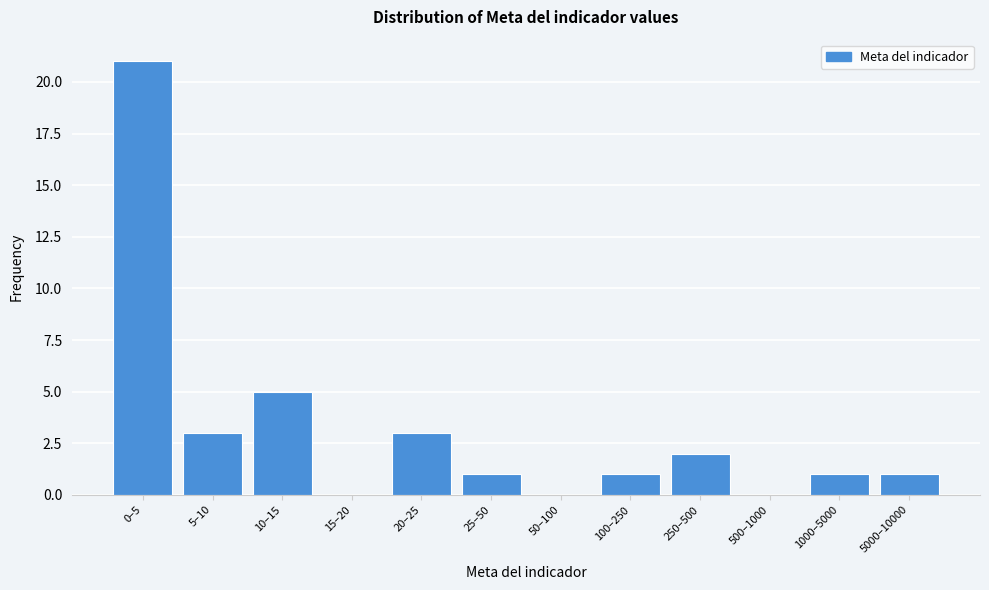

Reading right to left, list all the values displayed in this chart.

5000–10000=1	1000–5000=1	500–1000=0	250–500=2	100–250=1	50–100=0	25–50=1	20–25=3	15–20=0	10–15=5	5–10=3	0–5=21